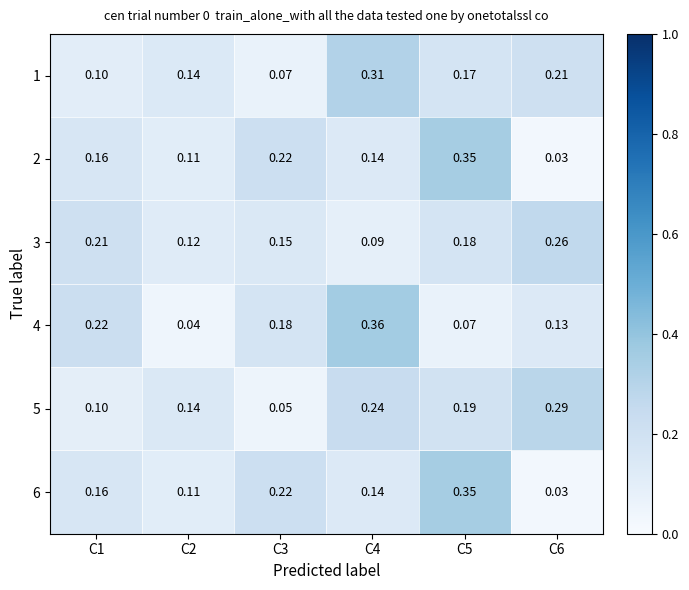

Is the value of 5 at C3 greater than the value of 4 at C6?

No